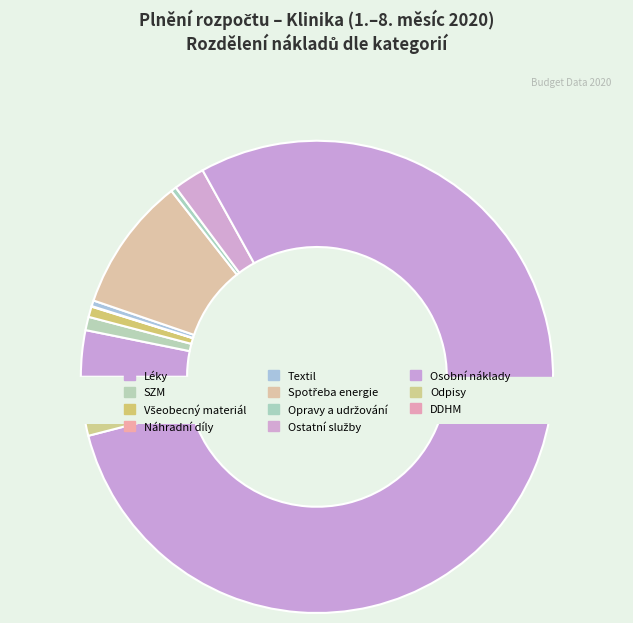

Approximately how many times larger is the value at Odpisy compared to Textil?

9.1